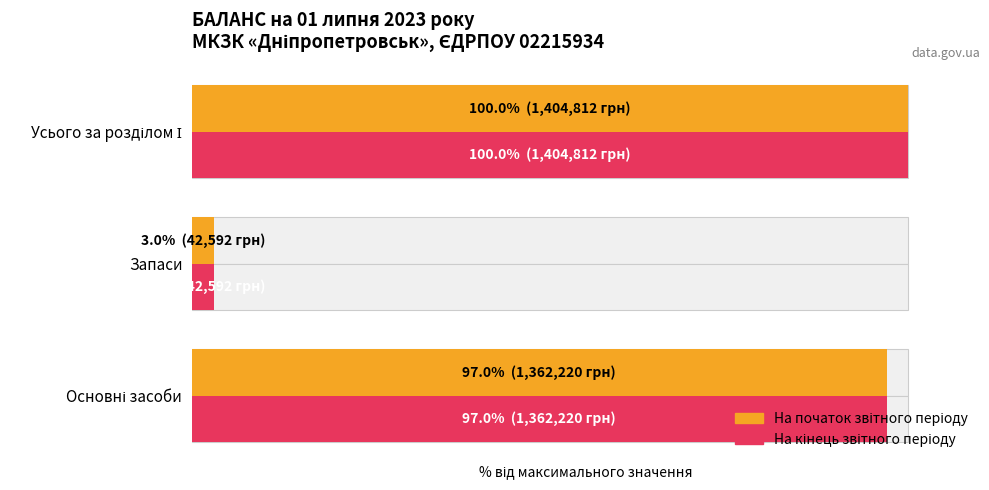

True or false: На початок звітного періоду has a value of 3.0 at Запаси.

True